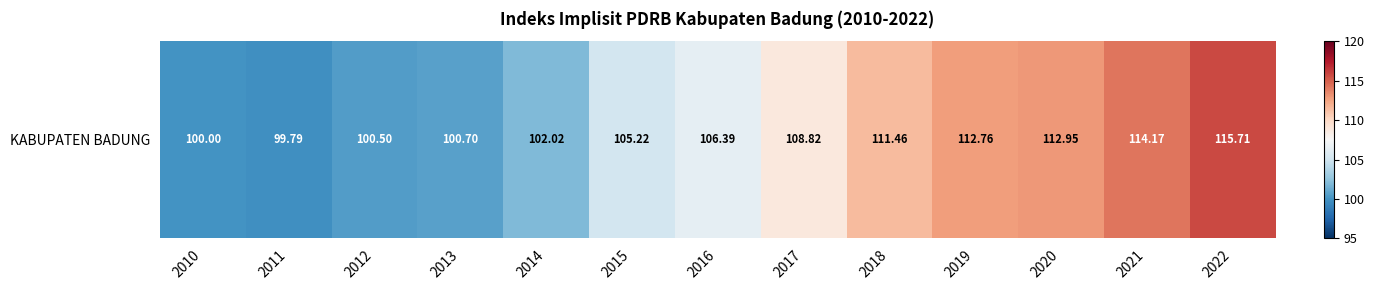

What is the average value?

107.0